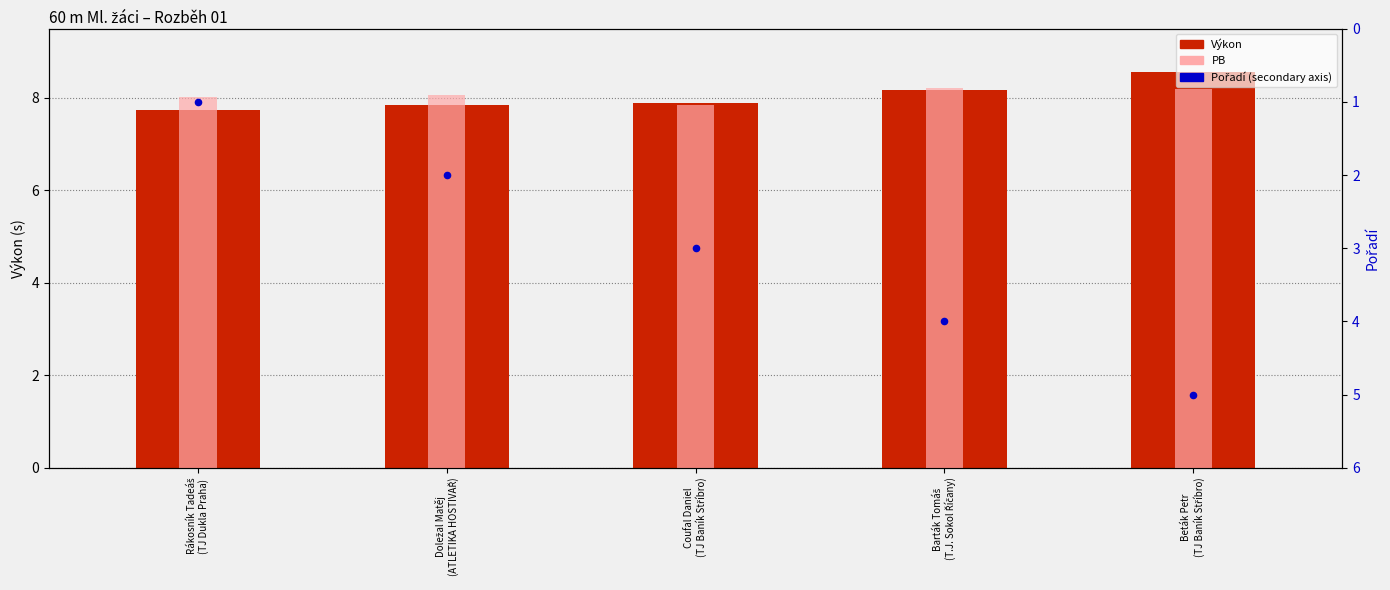

What are all the series names shown in the legend?

Výkon, PB, Pořadí